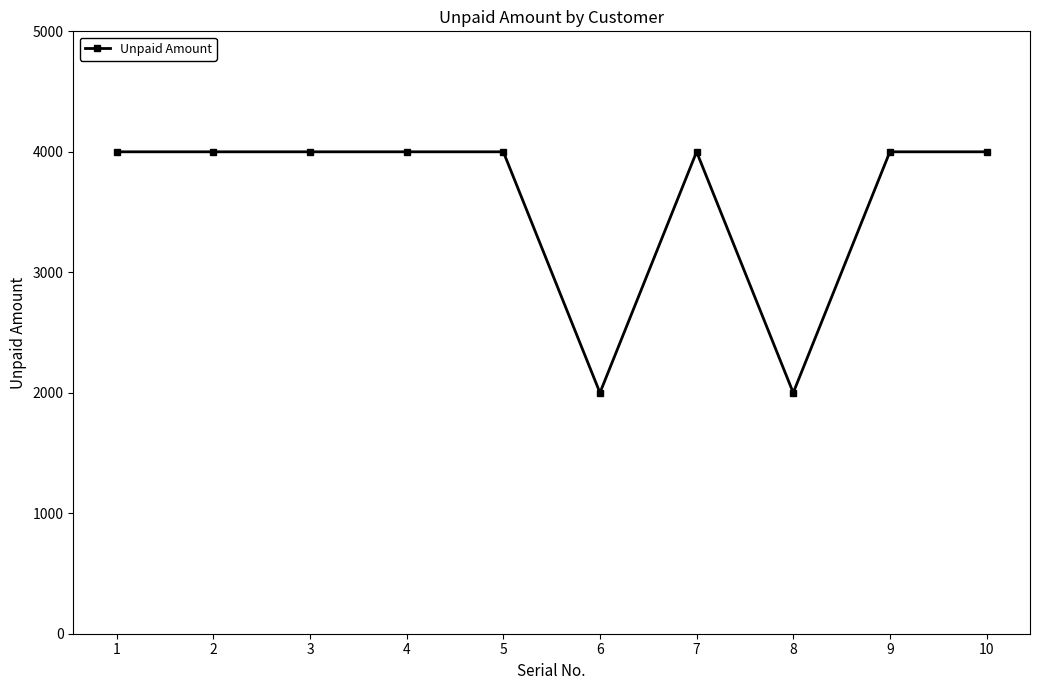

How many lines are shown in the chart?

1